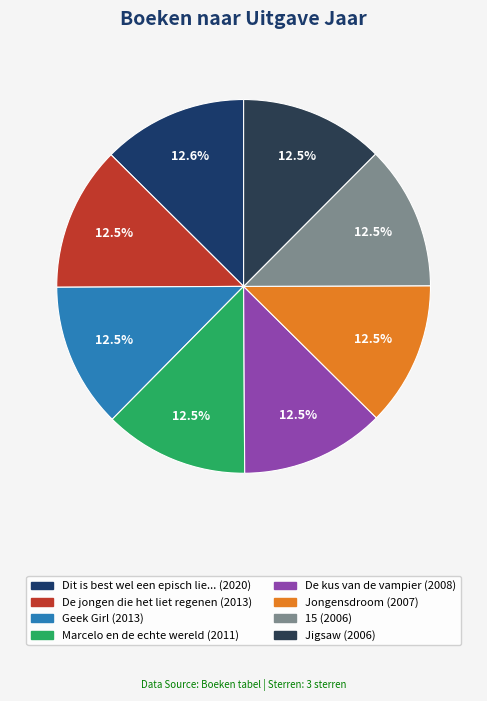

How many slices are in this pie chart?

8